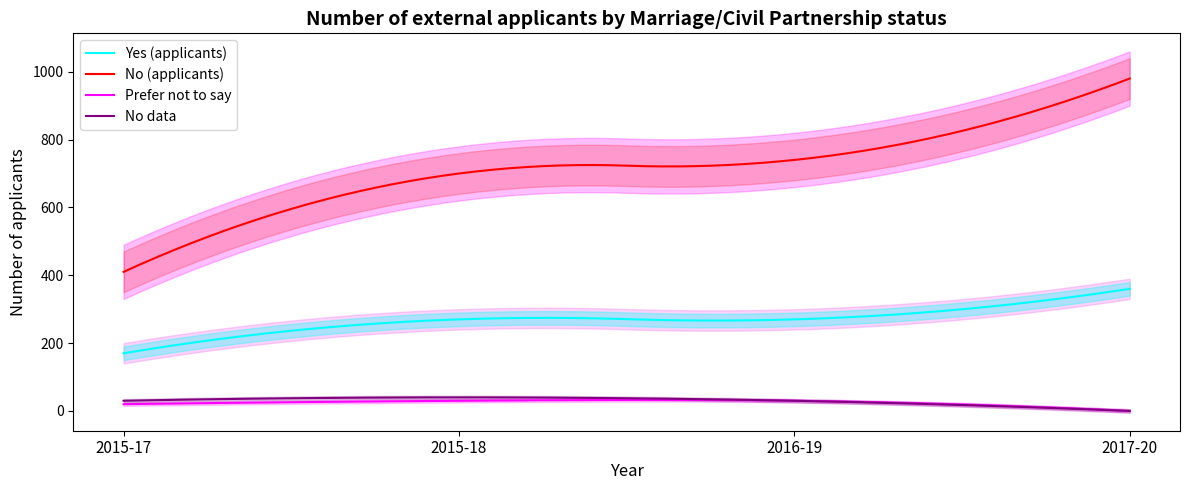

How many series are shown in this chart?

4